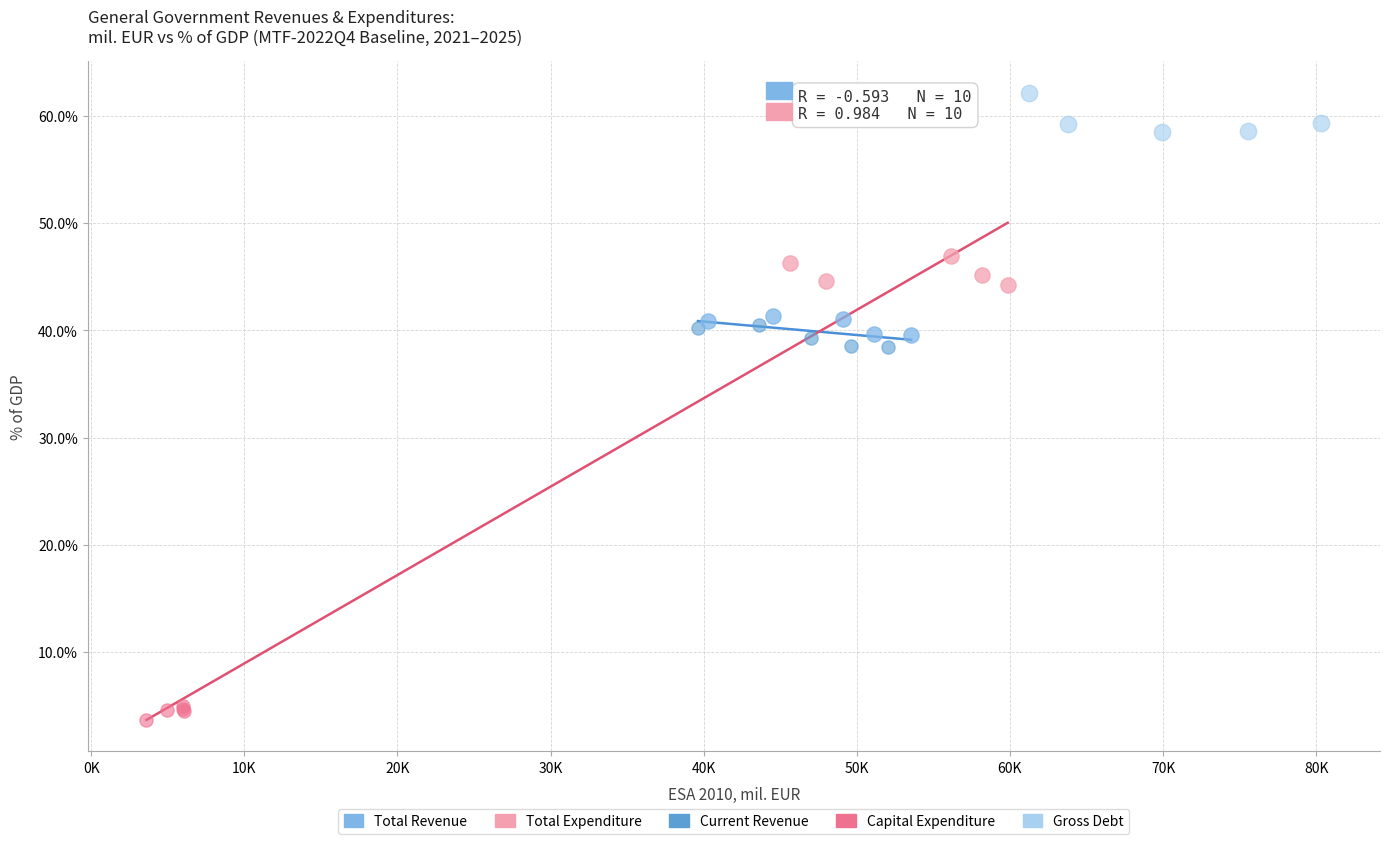

Which series reaches the maximum Y coordinate?

Gross Debt